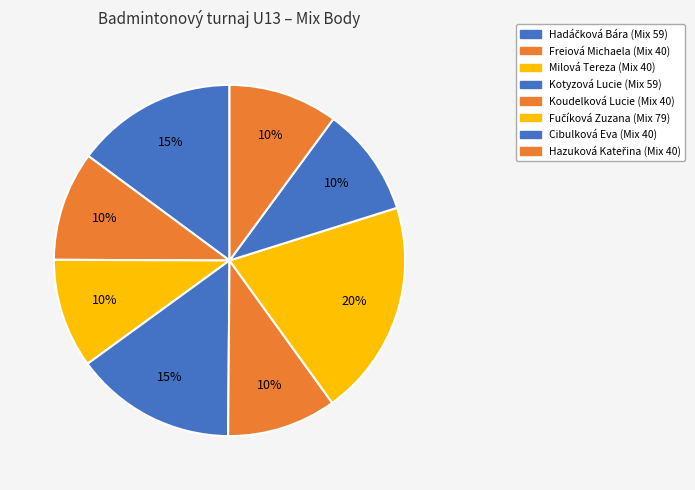

How many slices are in this pie chart?

8